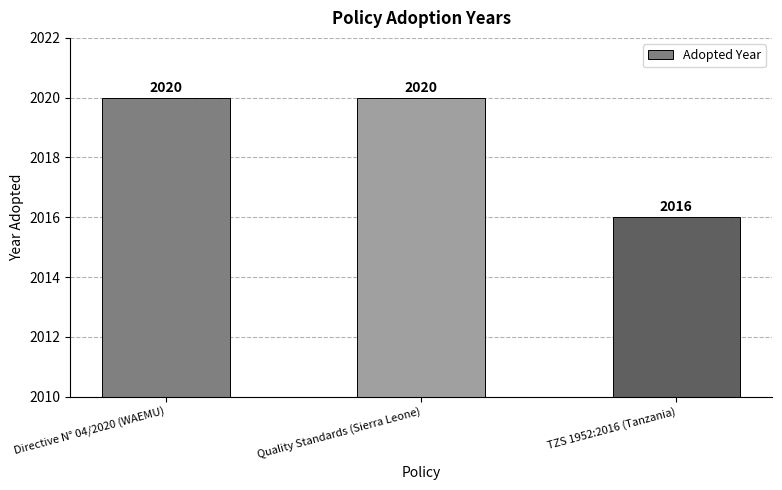

Reading left to right, extract all data points from this chart.

2020	2020	2016